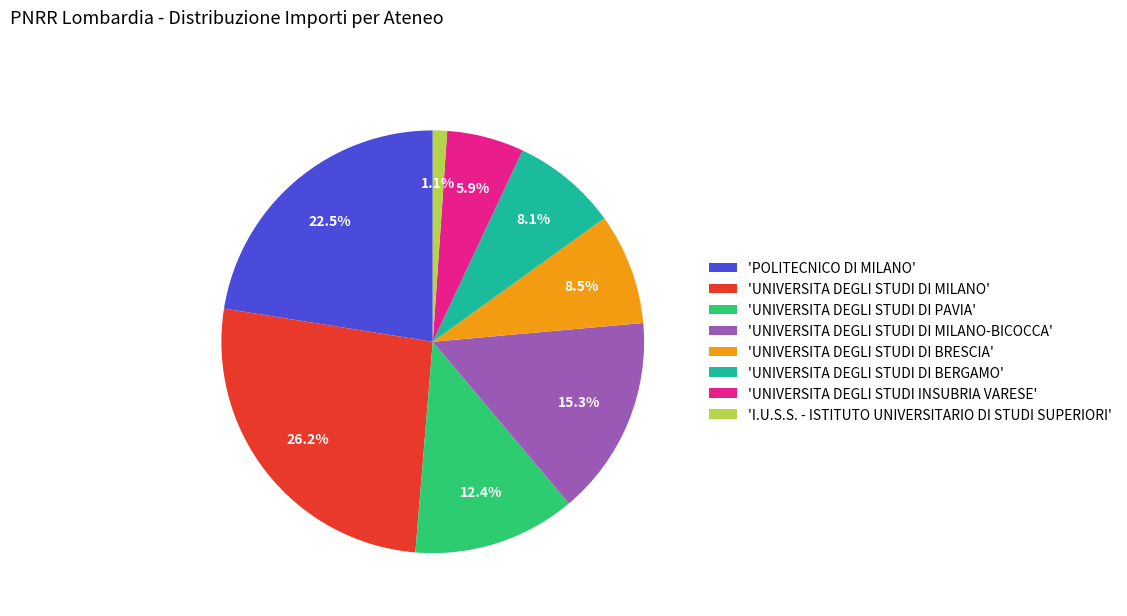

Which has a higher value, 'UNIVERSITA DEGLI STUDI DI MILANO-BICOCCA' or 'I.U.S.S. - ISTITUTO UNIVERSITARIO DI STUDI SUPERIORI'?

'UNIVERSITA DEGLI STUDI DI MILANO-BICOCCA'